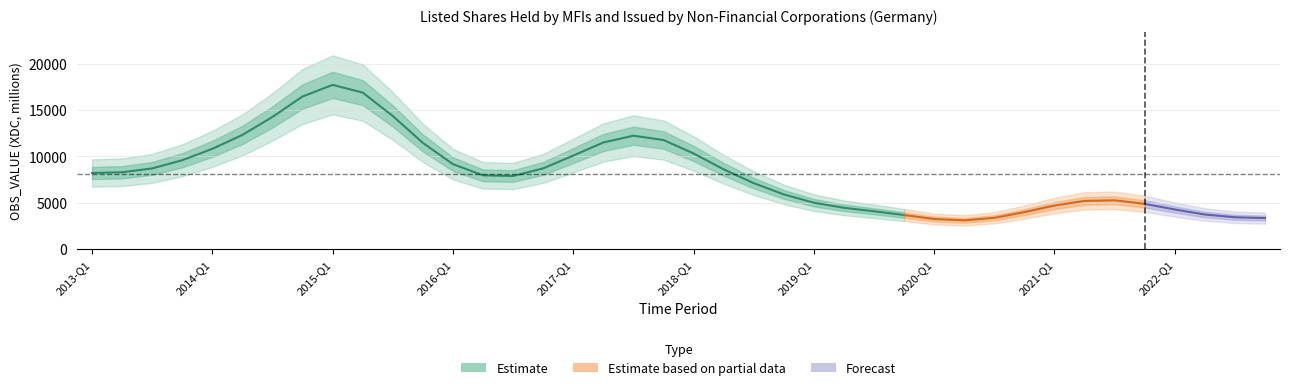

How many series are shown in this chart?

1